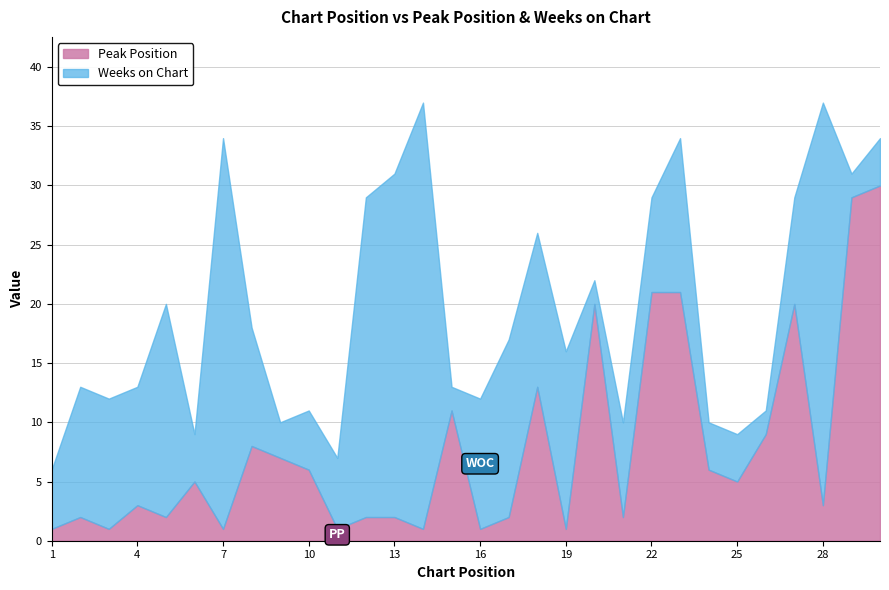

Rank the series by their average value, from lowest to highest.

Peak Position, Weeks on Chart